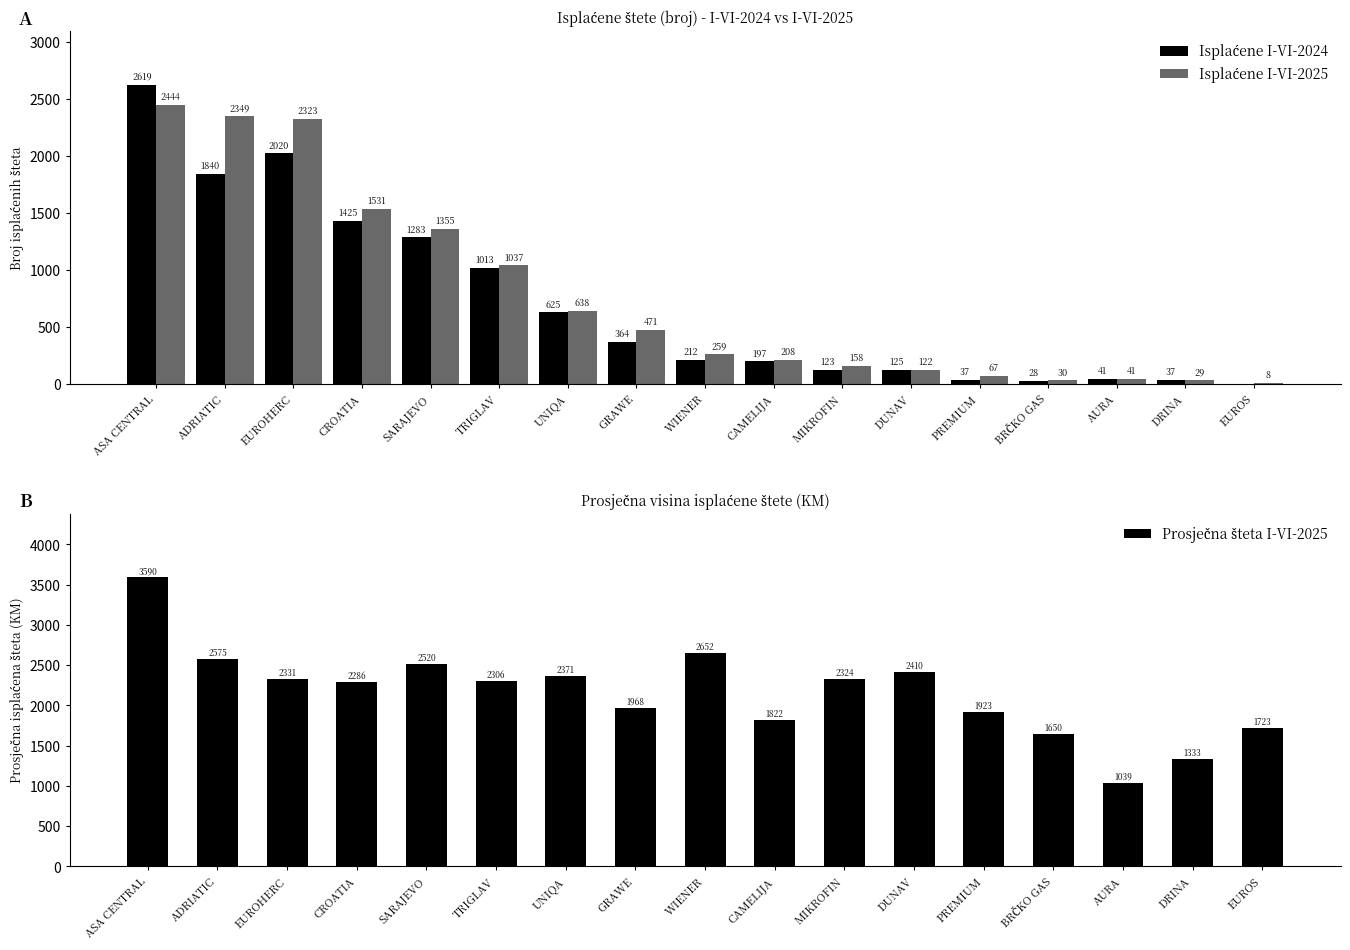

Are the bars grouped side by side (vs. stacked)?

Yes